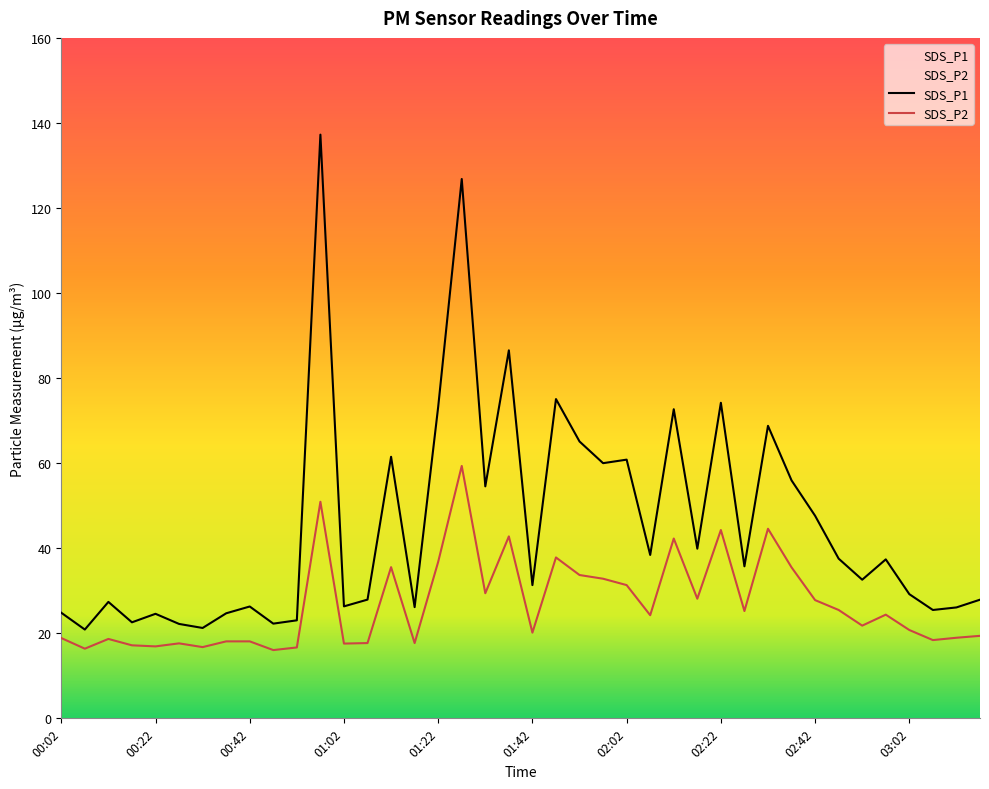

What are all the series names shown in the legend?

SDS_P1, SDS_P2